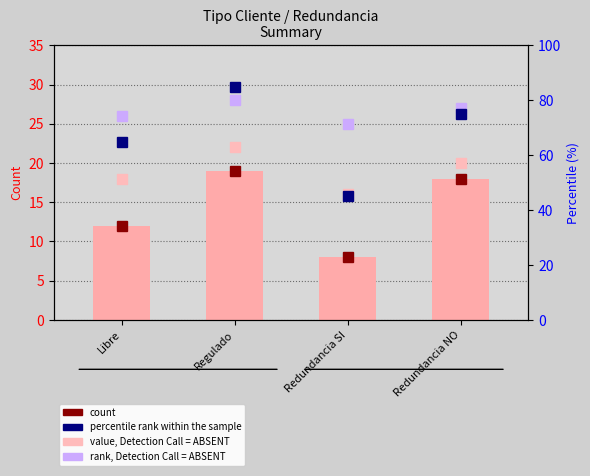

What is the label of the 1st bar from the right?

Redundancia NO